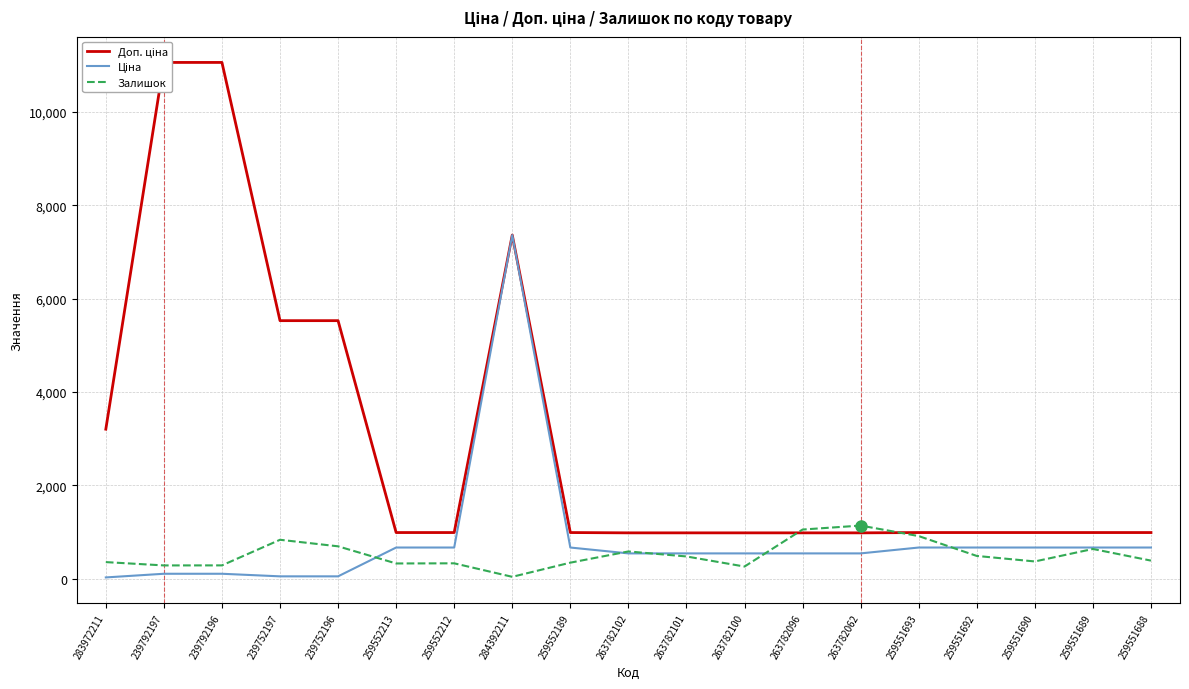

At which label does Залишок reach its minimum?

284392211